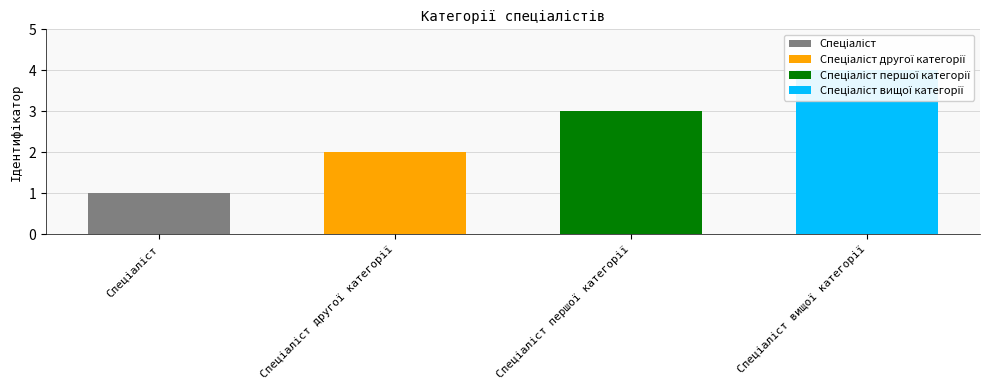

What is the label of the 1st bar from the right?

Спеціаліст вищої категорії